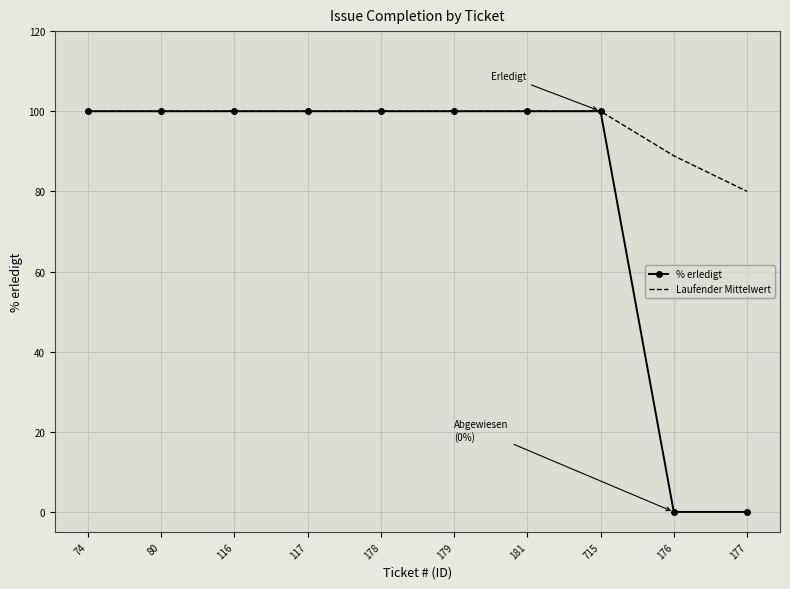

What position from the right is 74?

10